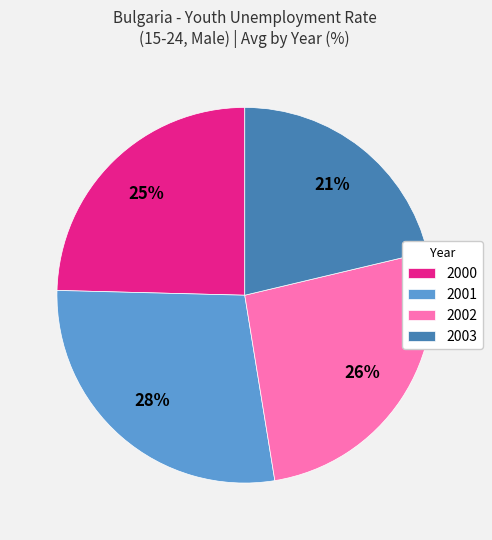

To the nearest percent, what percentage of the pie is 2003?

21%